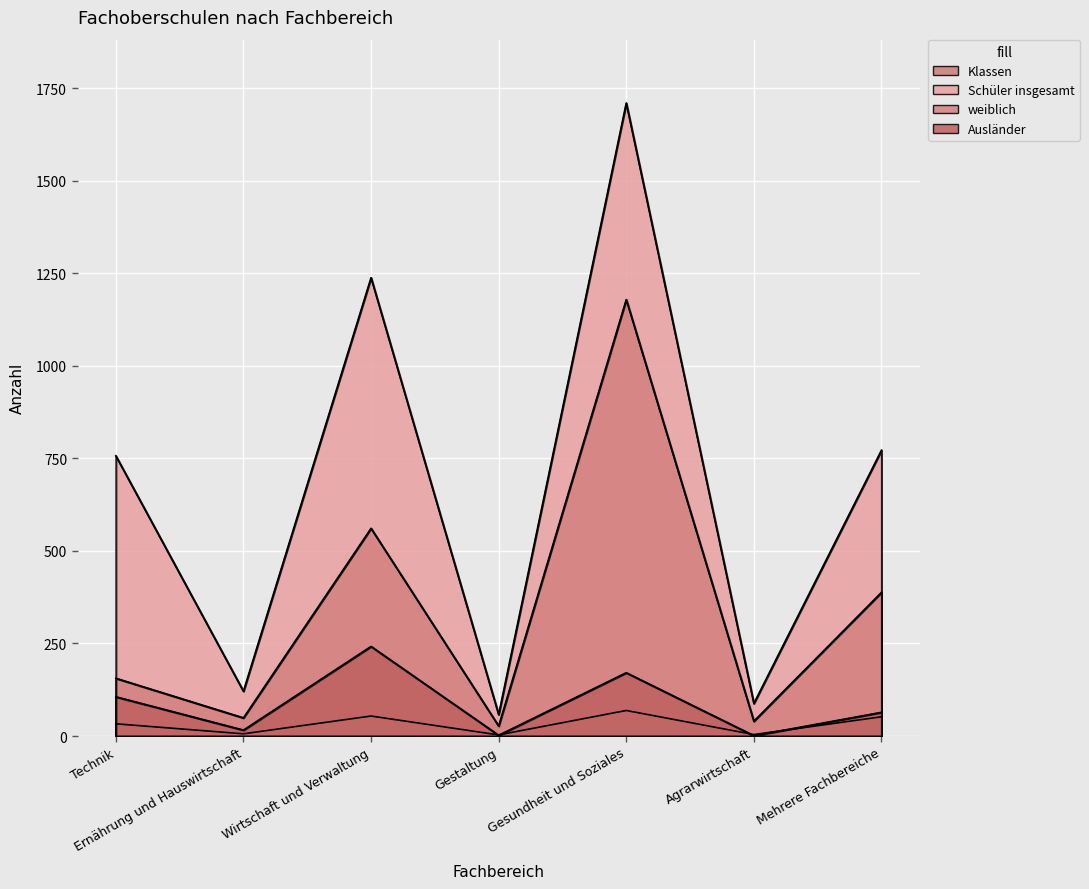

The value of weiblich at Gestaltung is 27. True or false?

True